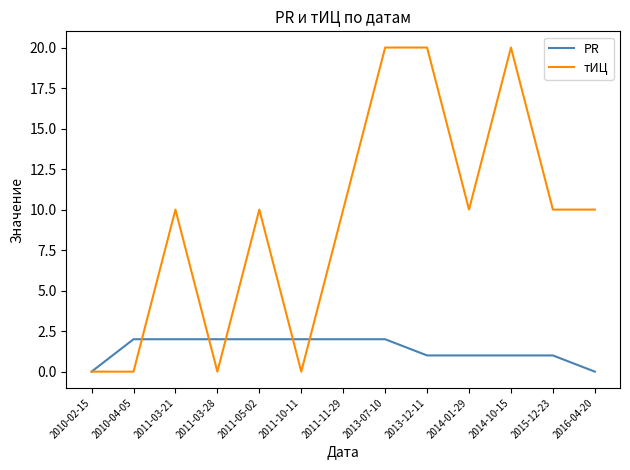

Which series changed the most between 2011-10-11 and 2014-10-15?

тИЦ